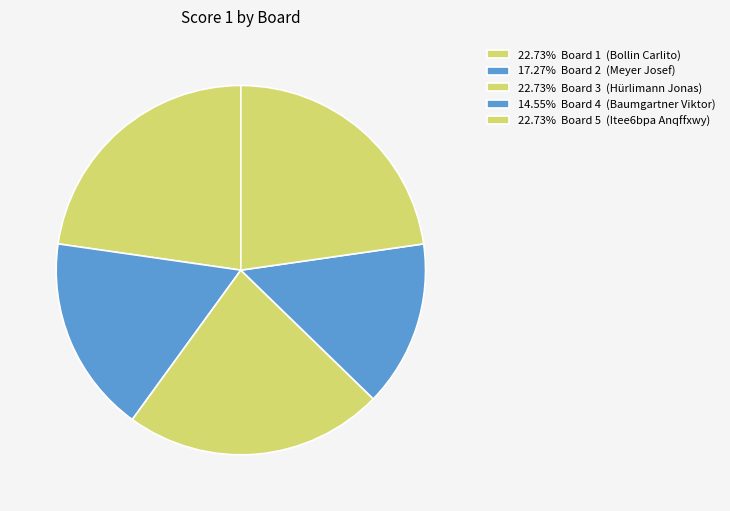

Rank the categories by value from highest to lowest.

1, 3, 5, 2, 4